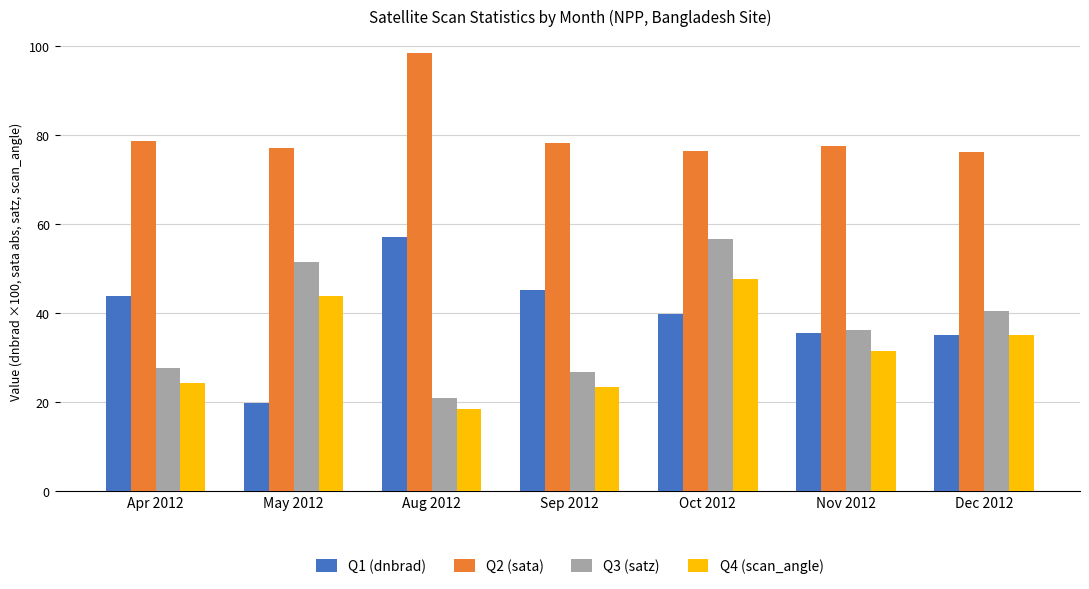

What are all the series names shown in the legend?

Q1 (dnbrad), Q2 (sata), Q3 (satz), Q4 (scan_angle)